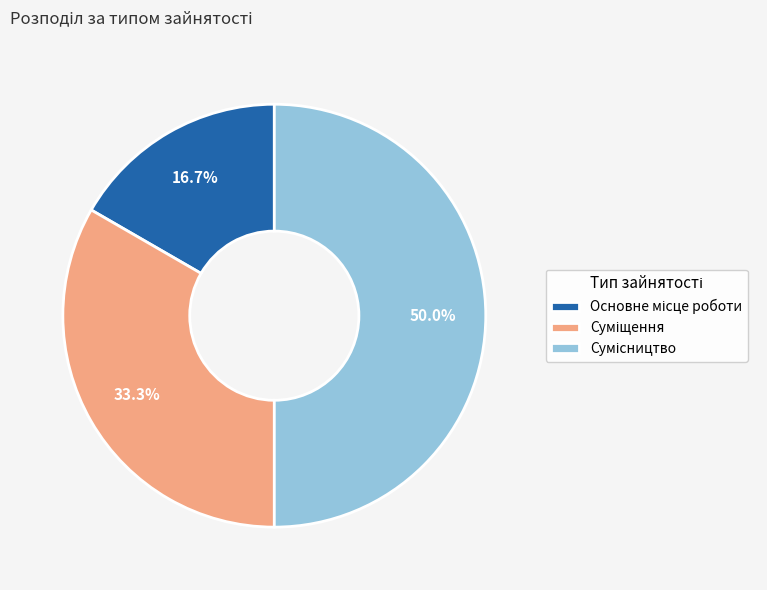

Which category has the smallest portion of the pie?

Основне місце роботи